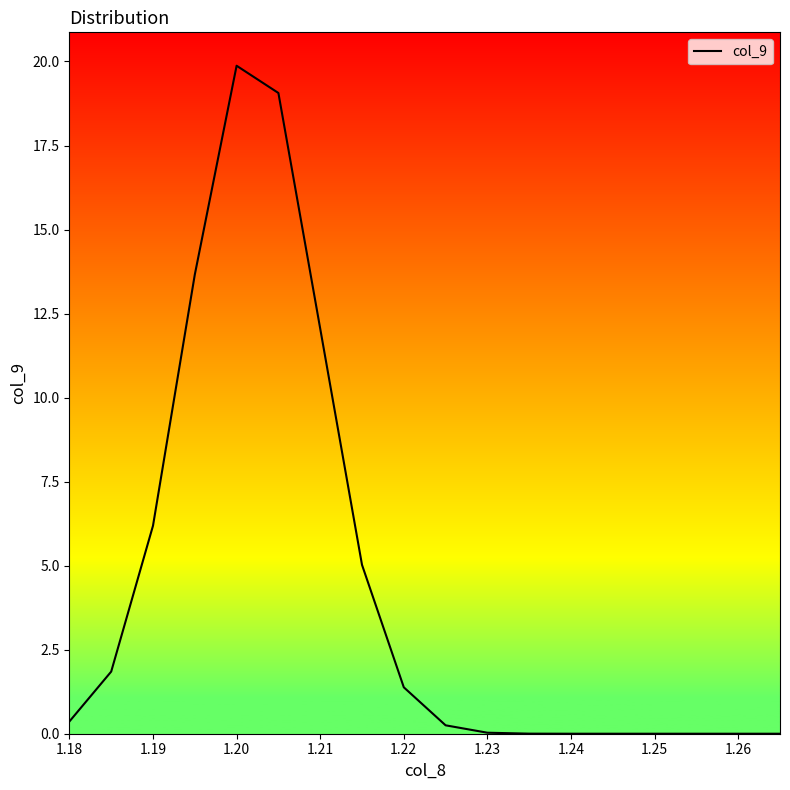

Does the chart display data point markers on the line(s)?

No